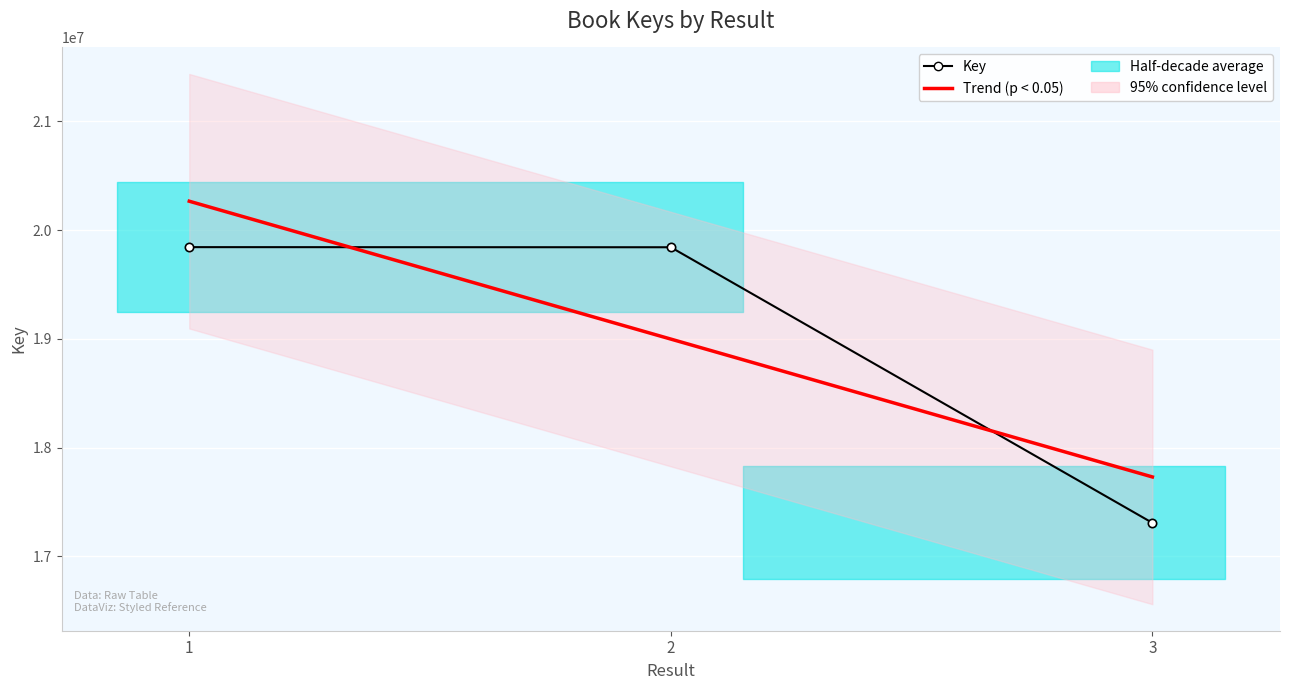

Reading right to left, transcribe all the data shown in this chart.

3=17307754	2=19842331	1=19843431